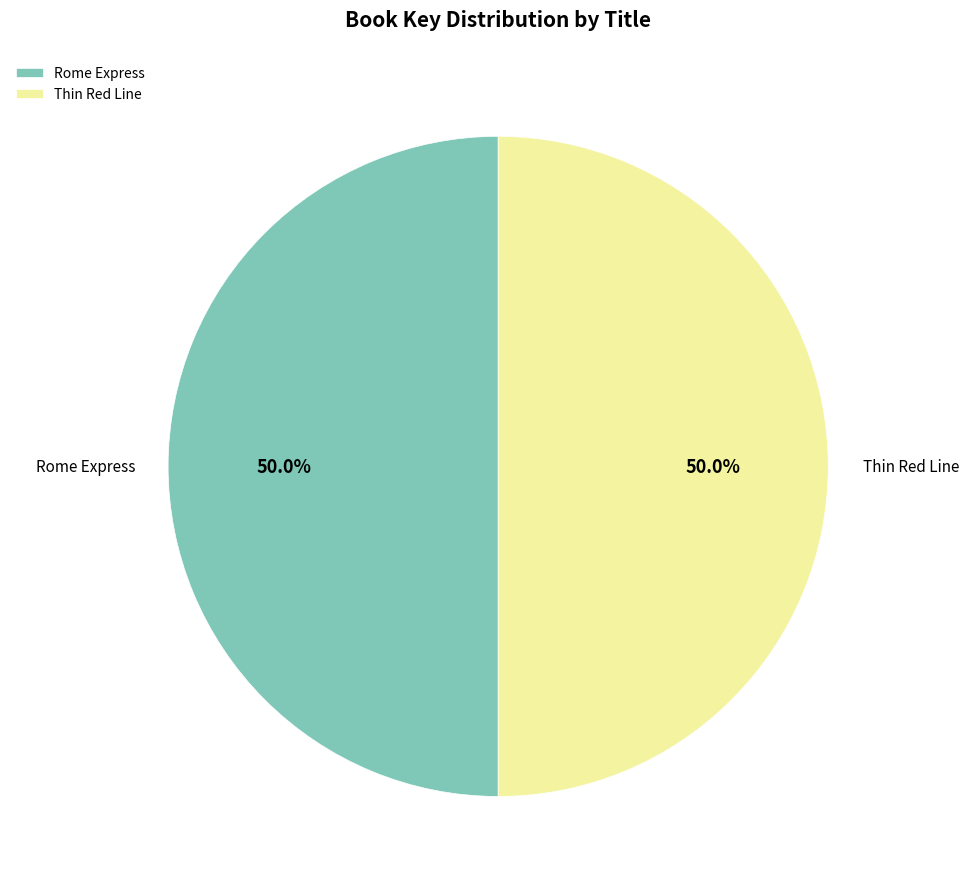

To the nearest percent, what percentage of the pie is Thin Red Line?

50%